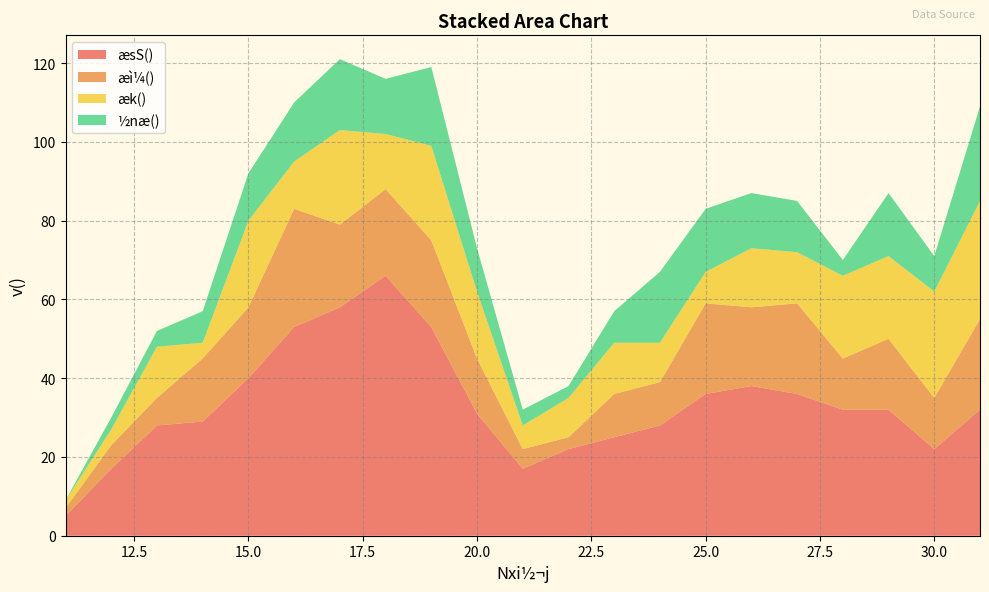

Reading right to left, transcribe all the data shown in this chart.

æsS(): 31=32	30=22	29=32	28=32	27=36	26=38	25=36	24=28	23=25	22=22	21=17	20=31	19=53	18=66	17=58	16=53	15=40	14=29	13=28	12=17	11=5
æì¼(): 31=23	30=13	29=18	28=13	27=23	26=20	25=23	24=11	23=11	22=3	21=5	20=14	19=22	18=22	17=21	16=30	15=18	14=16	13=7	12=6	11=2
æk(): 31=30	30=27	29=21	28=21	27=13	26=15	25=8	24=10	23=13	22=10	21=6	20=17	19=24	18=14	17=24	16=12	15=22	14=4	13=13	12=4	11=2
½næ(): 31=24	30=9	29=16	28=4	27=13	26=14	25=16	24=18	23=8	22=3	21=4	20=11	19=20	18=14	17=18	16=15	15=12	14=8	13=4	12=3	11=0